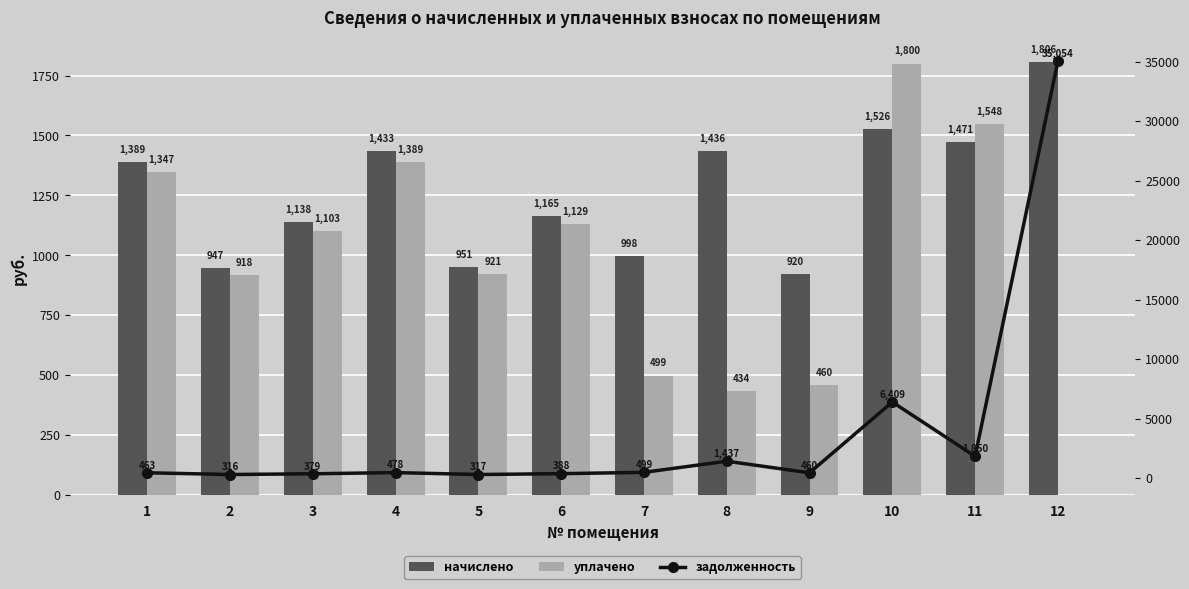

What is the difference between the maximum and minimum values in the задолженность series?

34737.9